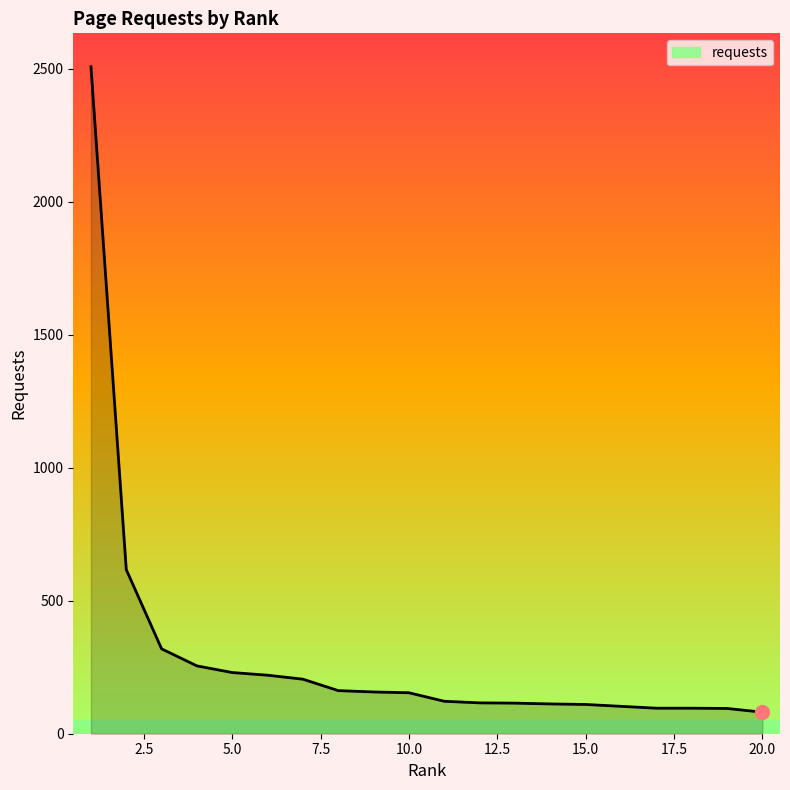

What is the maximum value shown in the chart?

2508